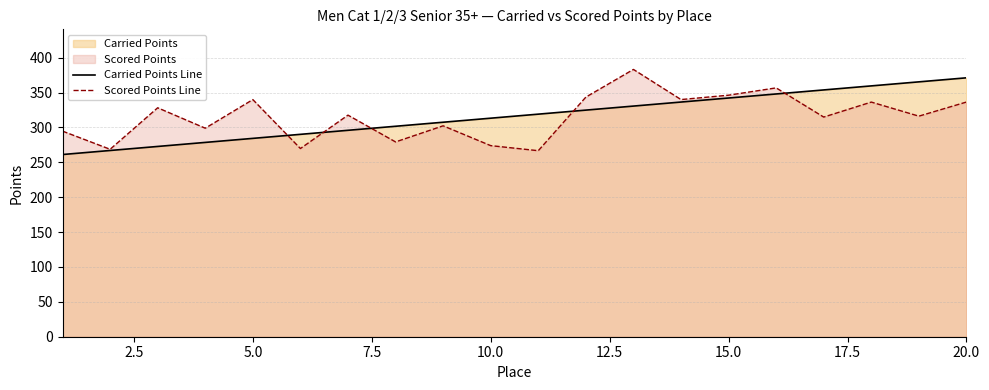

What is the highest value of the Carried Points Line series?

371.1